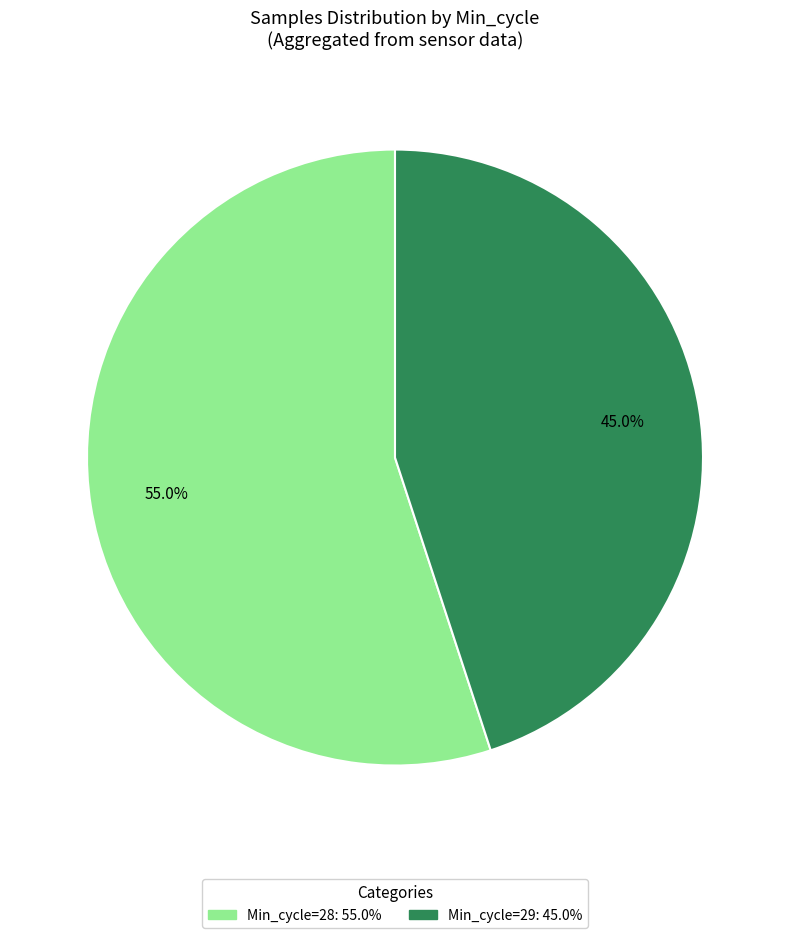

Does any single category account for the majority?

Yes